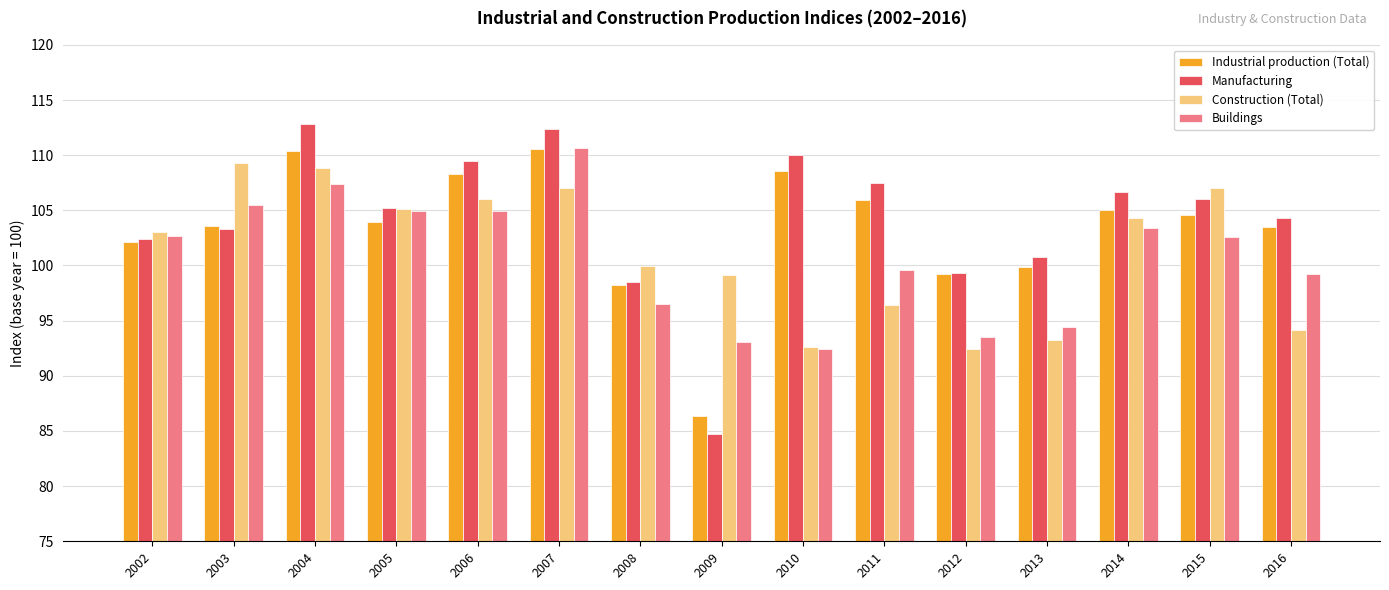

What is the approximate value of Industrial production (Total) at 2008?

98.2